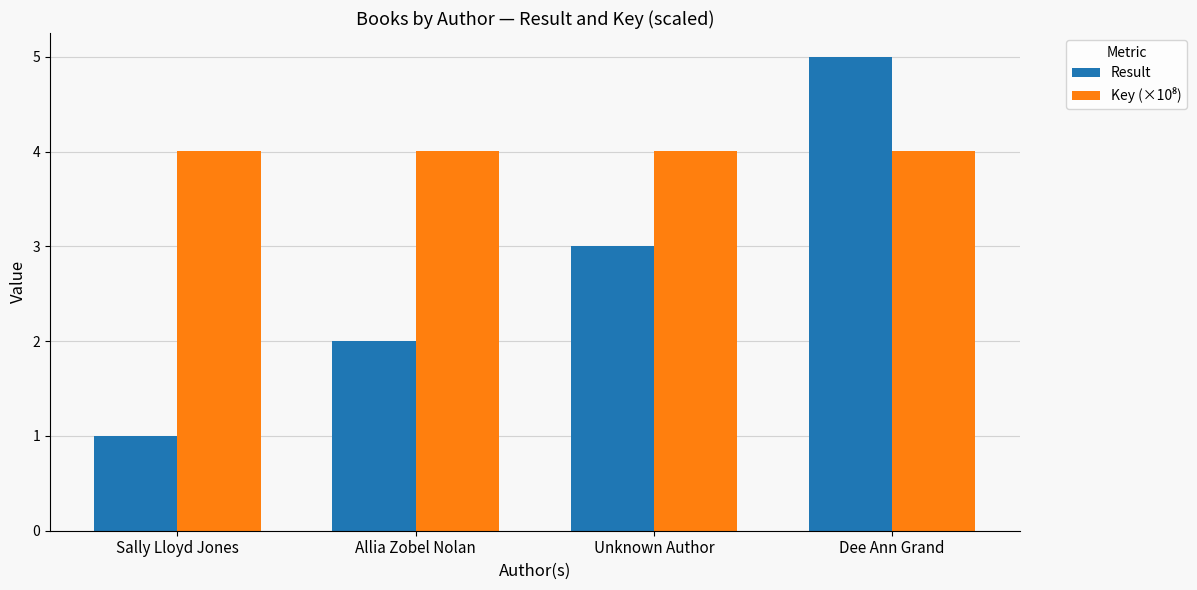

At which category is the sum across all series the highest?

Dee Ann Grand